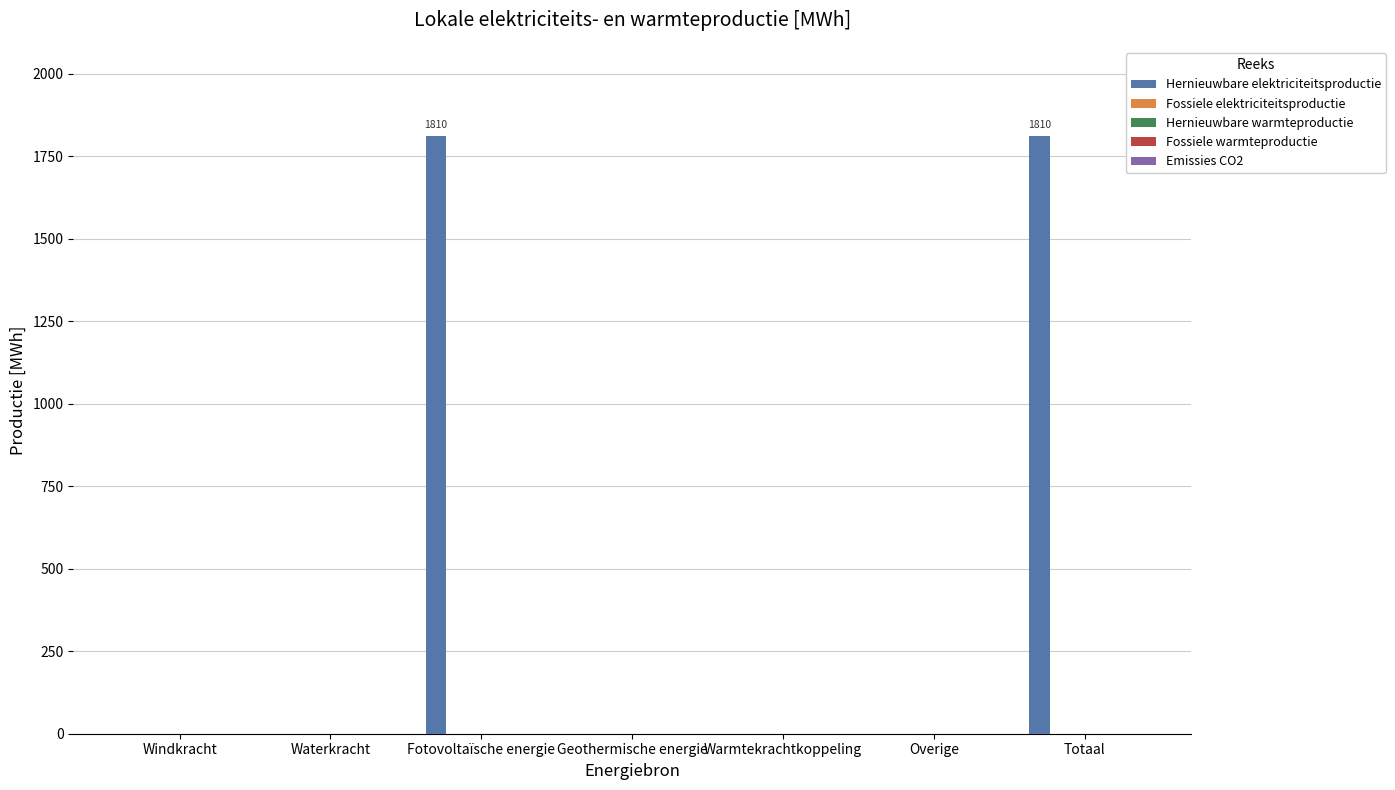

What is the sum of all values?

3620.5